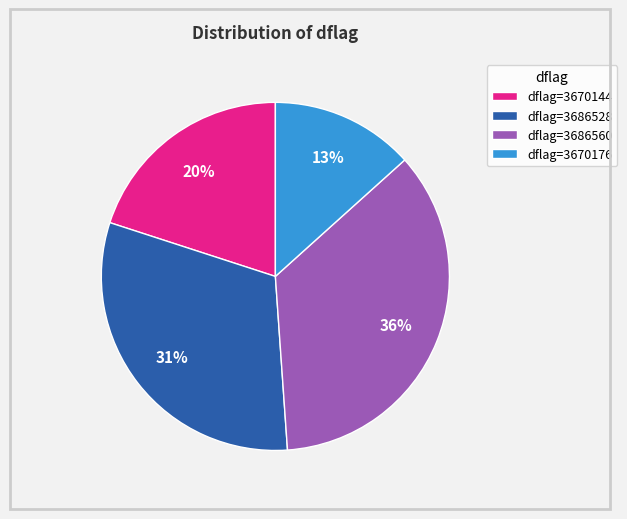

Which slice is the smallest?

dflag=3670176